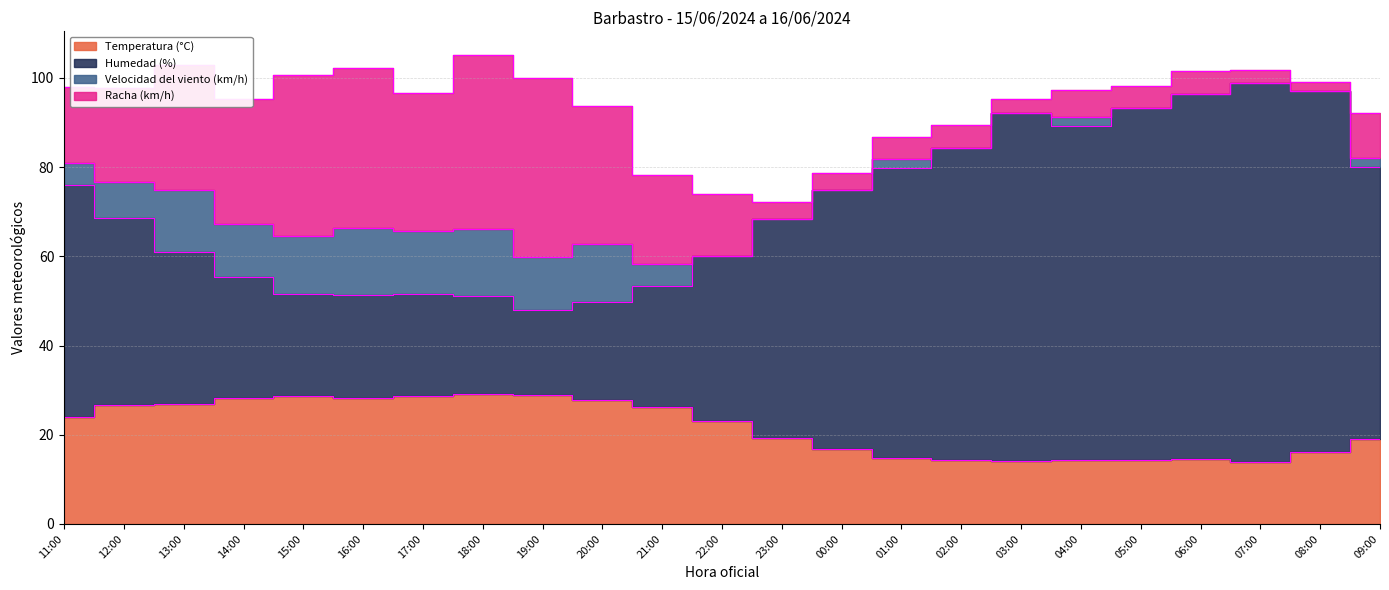

Where is Temperatura (°C) nearest to the value 21?

23:00